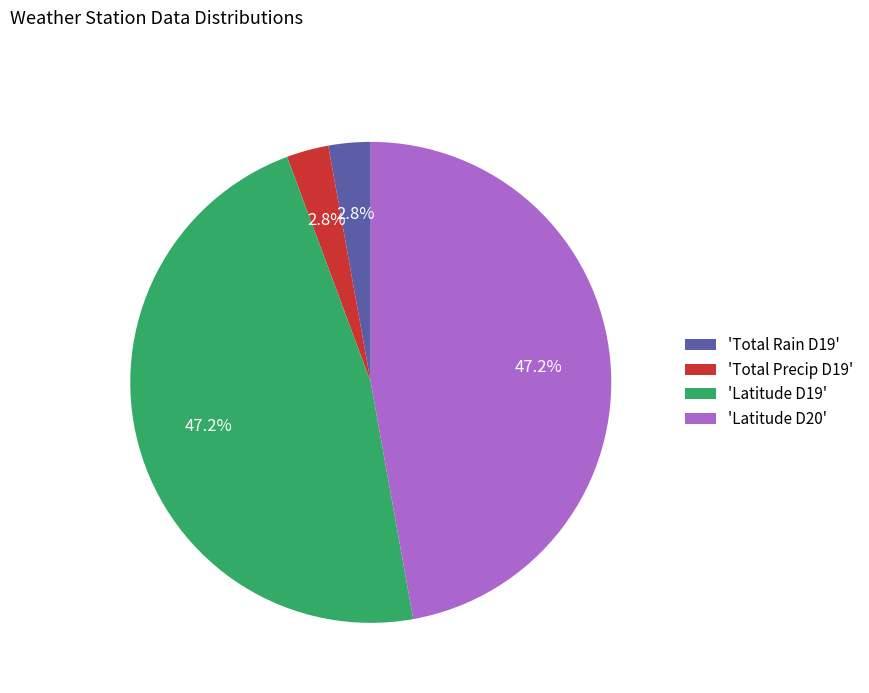

Which has a higher value, 'Latitude D19' or 'Total Precip D19'?

'Latitude D19'